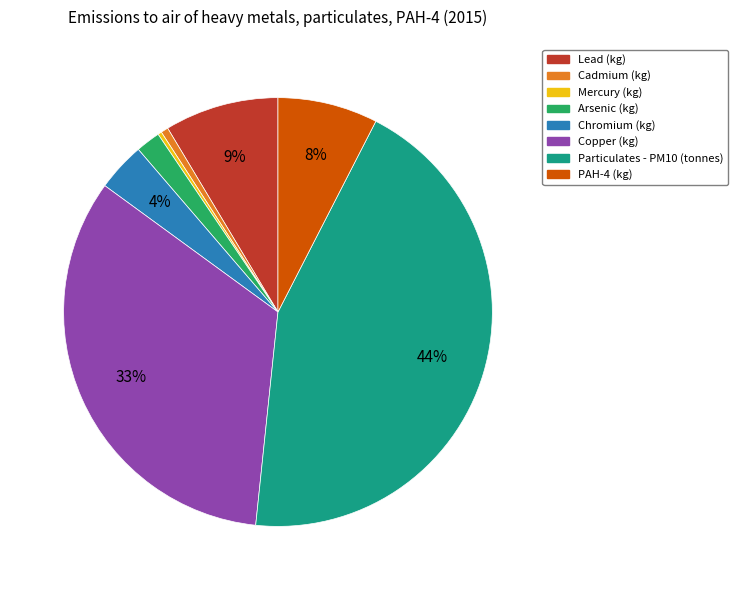

Which has a higher value, Mercury (kg) or Copper (kg)?

Copper (kg)